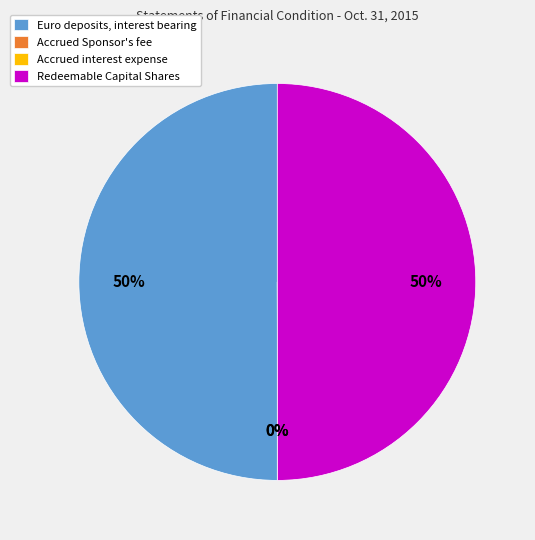

What percentage is the Redeemable Capital Shares slice, to the nearest percent?

50%